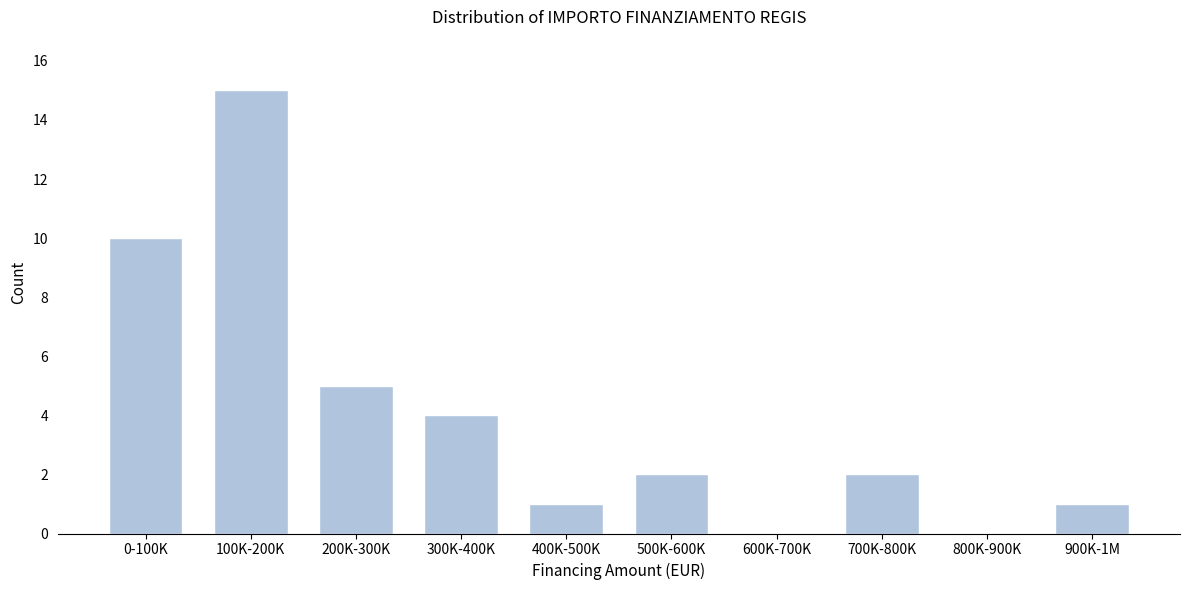

Reading left to right, list all the values displayed in this chart.

0-100K=10	100K-200K=15	200K-300K=5	300K-400K=4	400K-500K=1	500K-600K=2	600K-700K=0	700K-800K=2	800K-900K=0	900K-1M=1